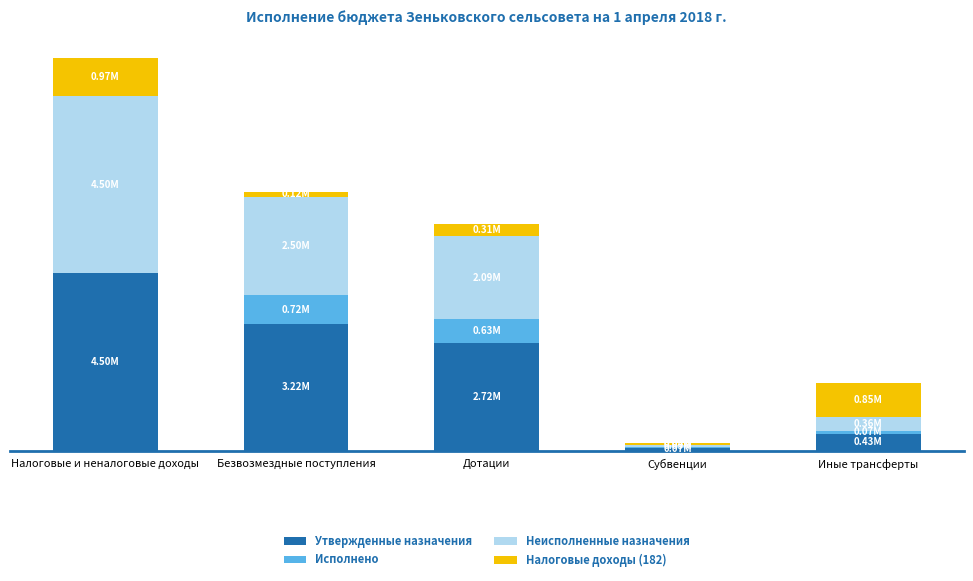

True or false: Исполнено has a value of 217517.2 at Безвозмездные поступления.

False